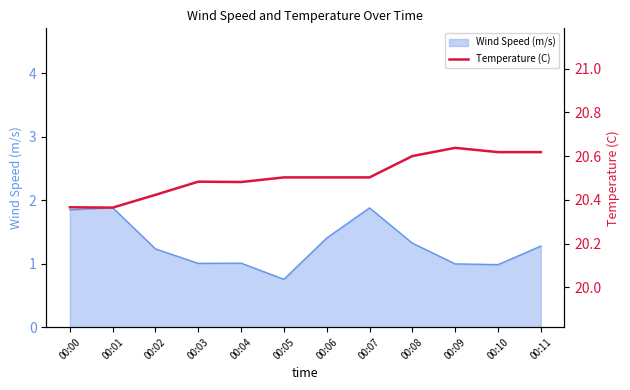

Is it true that Wind Speed (m/s) equals 1.4 at 00:09?

False